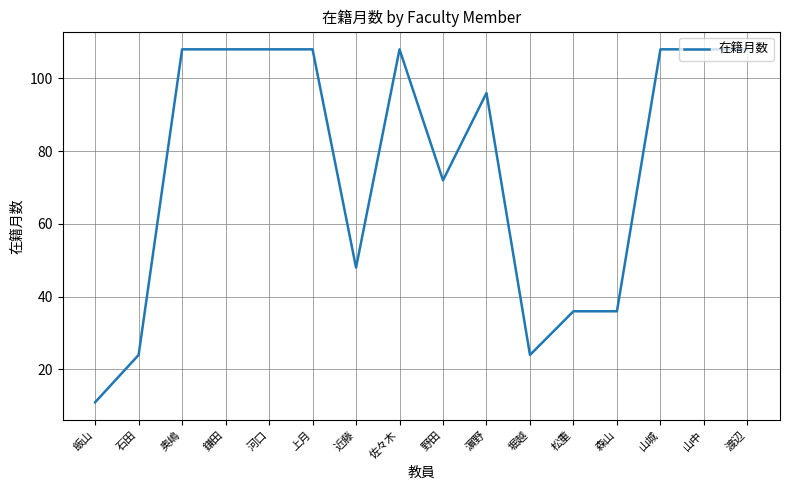

True or false: the data has more than 1 interior local peaks.

True